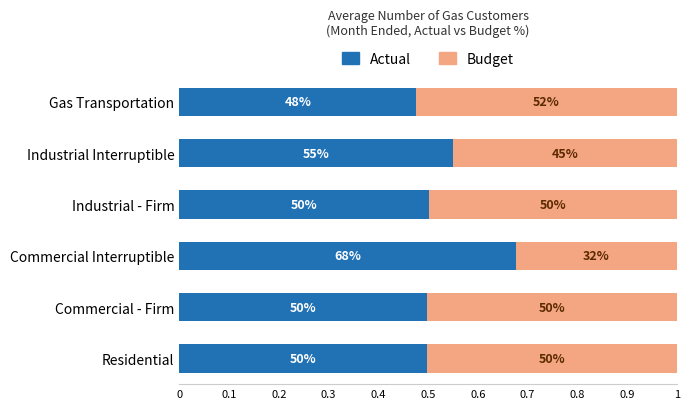

What are all the series names shown in the legend?

Actual, Budget